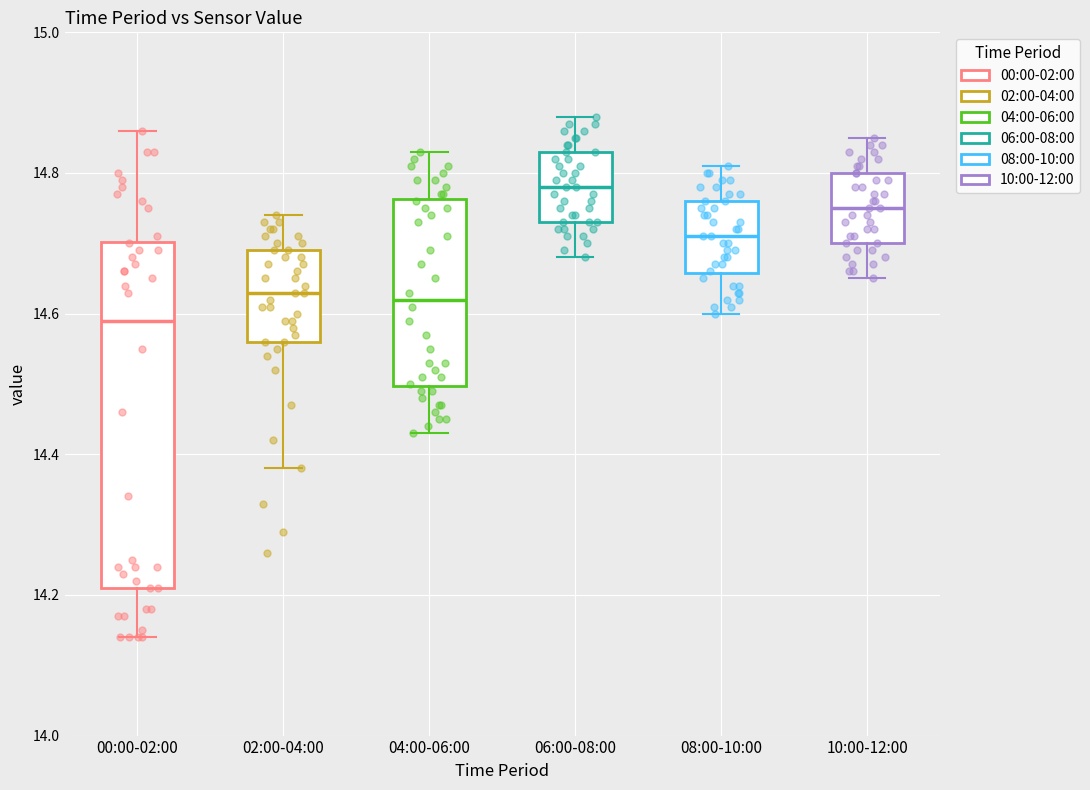

Reading left to right, transcribe this box plot: for each box, give where its median line is, the range the box spans, and where its two whiskers end, as read against the y-axis. The values are not printed on the chart, so give them approximately, as read against the axis.

00:00-02:00: median 14.60, box 14.22 to 14.70, whiskers 14.14 to 14.86
02:00-04:00: median 14.64, box 14.56 to 14.70, whiskers 14.38 to 14.74
04:00-06:00: median 14.62, box 14.50 to 14.76, whiskers 14.44 to 14.84
06:00-08:00: median 14.78, box 14.74 to 14.84, whiskers 14.68 to 14.88
08:00-10:00: median 14.72, box 14.66 to 14.76, whiskers 14.60 to 14.82
10:00-12:00: median 14.76, box 14.70 to 14.80, whiskers 14.66 to 14.86